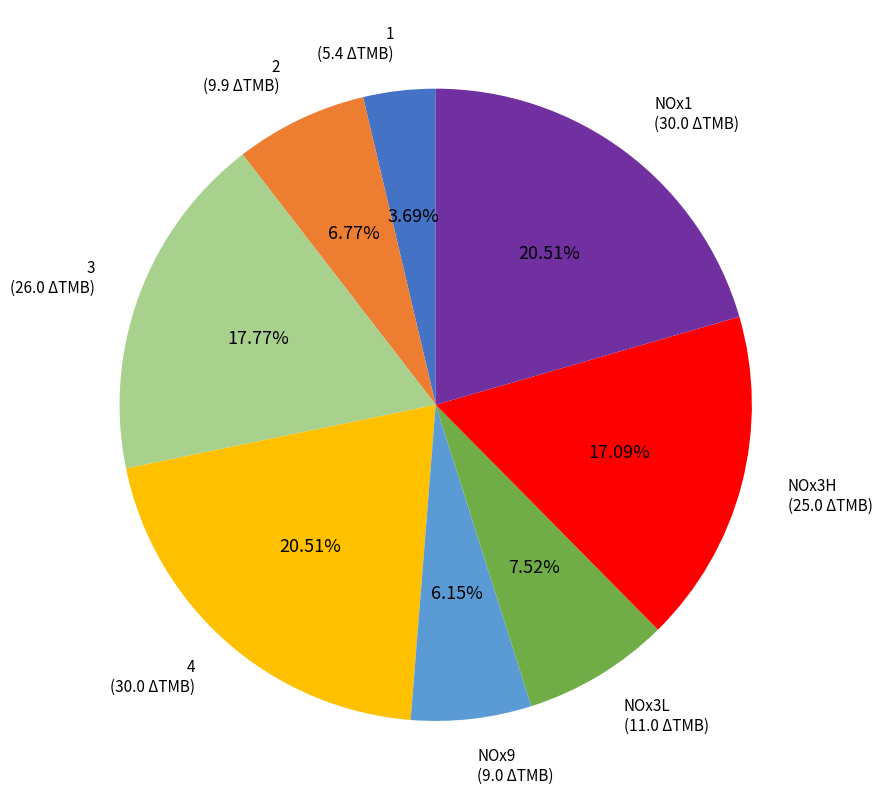

To the nearest percent, what is the difference between the largest and smallest slice percentages?

17%